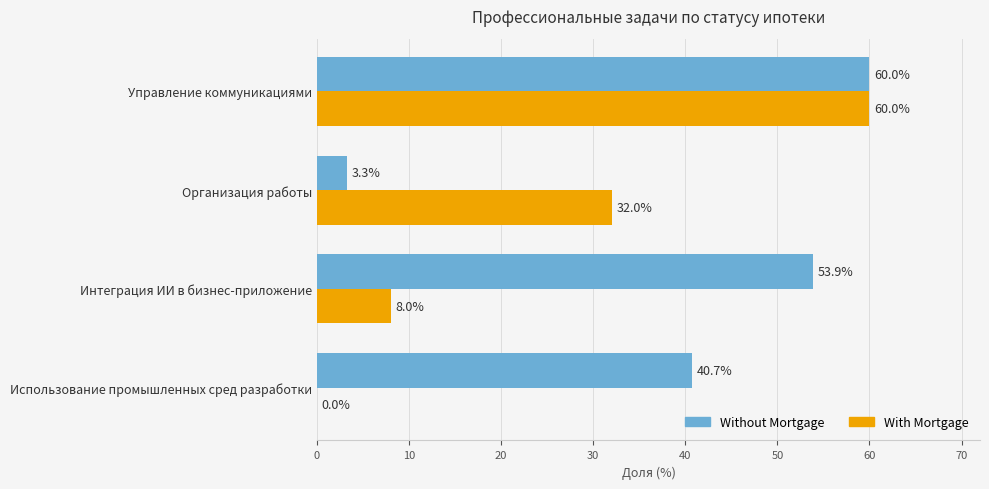

True or false: With Mortgage has a value of 38.5 at Использование промышленных сред разработки.

False